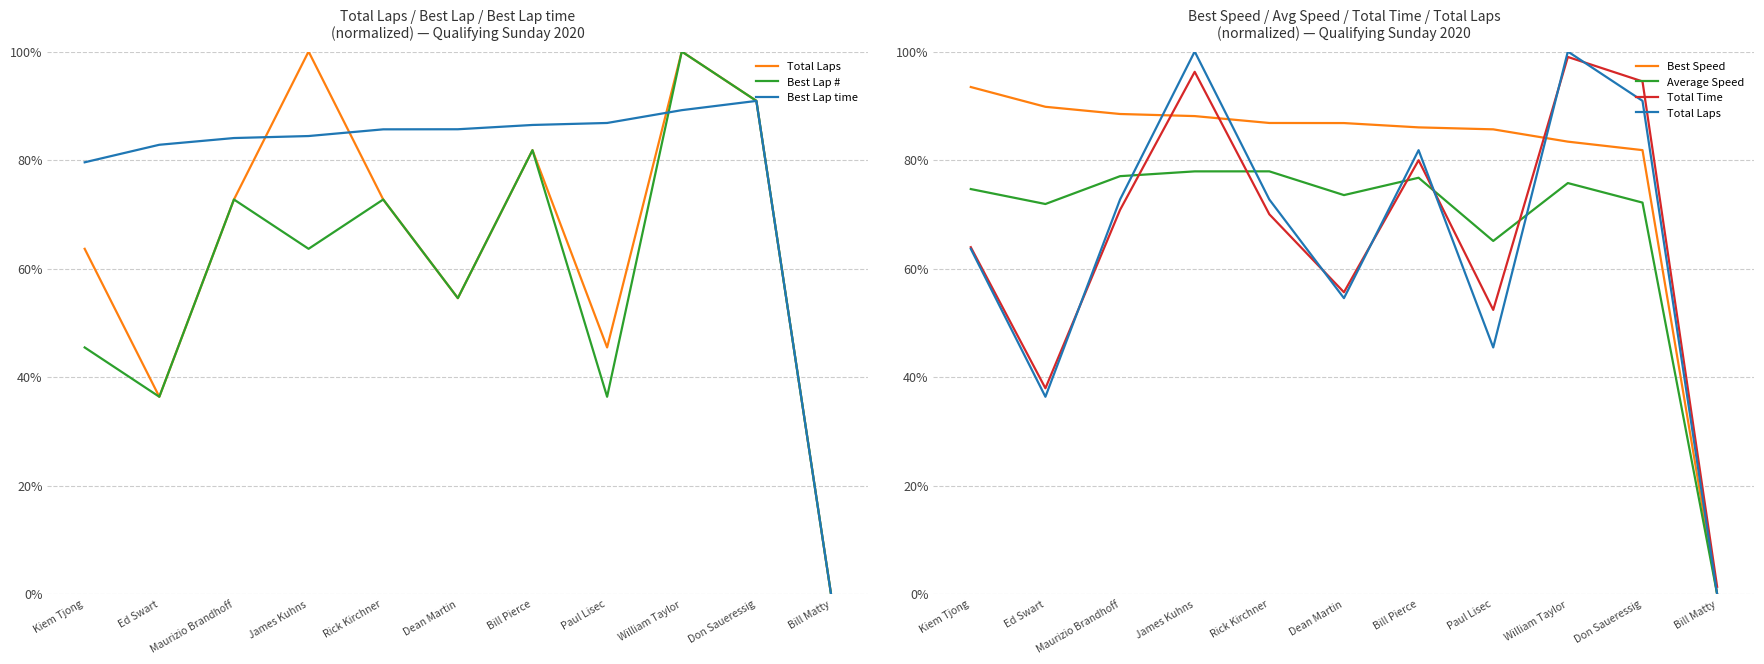

What value does the Best Speed series have at Maurizio Brandhoff?

0.9